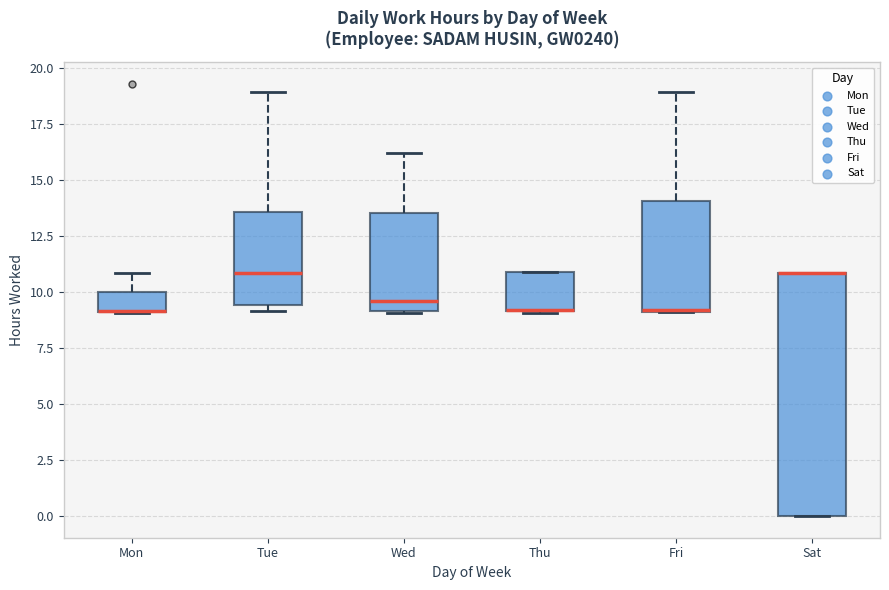

Reading left to right, read every box against the y-axis: the position of its median line, the range the box covers, and the ends of its whiskers. The values are not printed on the chart, so give them approximately, as read against the axis.

Mon: median 9.0 (drawn on the box's lower edge), box 9.0 to 10.0, whiskers 9.0 to 11.0
Tue: median 11.0, box 9.5 to 13.5, whiskers 9.0 to 19.0
Wed: median 9.5, box 9.0 to 13.5, whiskers 9.0 to 16.0
Thu: median 9.0 (drawn on the box's lower edge), box 9.0 to 11.0, whiskers 9.0 to 11.0
Fri: median 9.0, box 9.0 to 14.0, whiskers 9.0 to 19.0
Sat: median 11.0 (drawn on the box's upper edge), box 0.0 to 11.0, whiskers 0.0 to 11.0